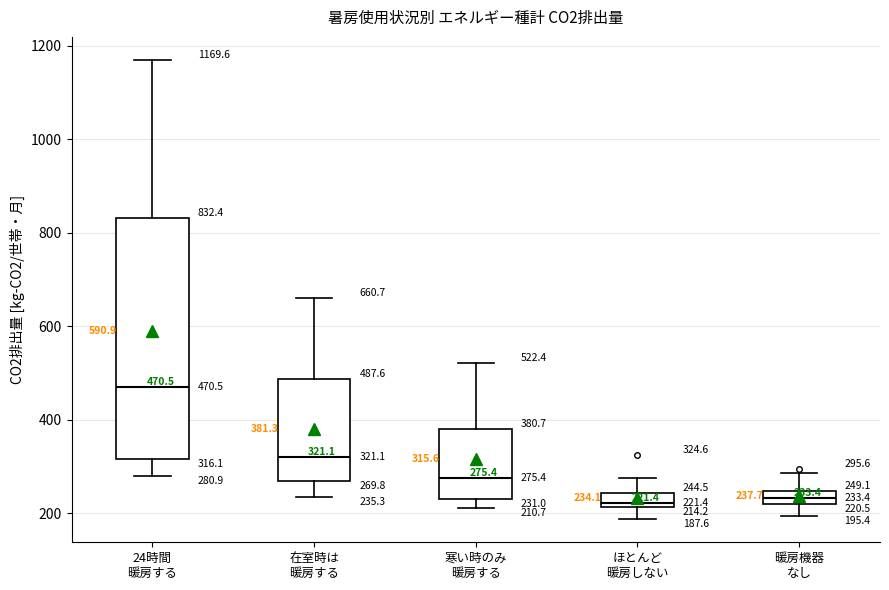

Which box is the tallest, from its lower edge to its upper edge?

24時間 暖房する